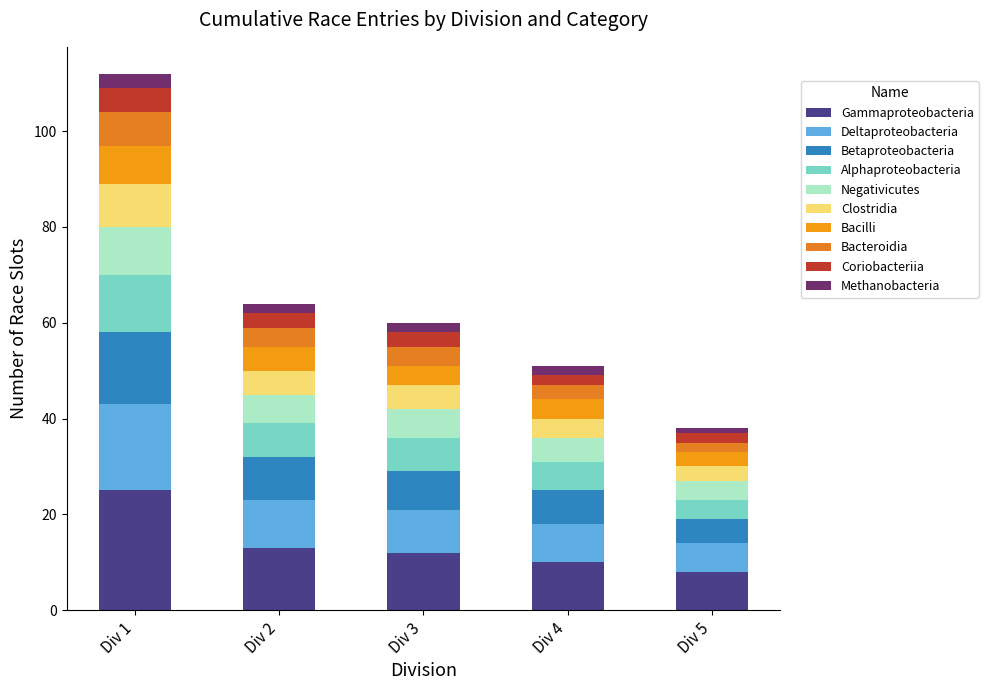

Are the bars grouped side by side (vs. stacked)?

No